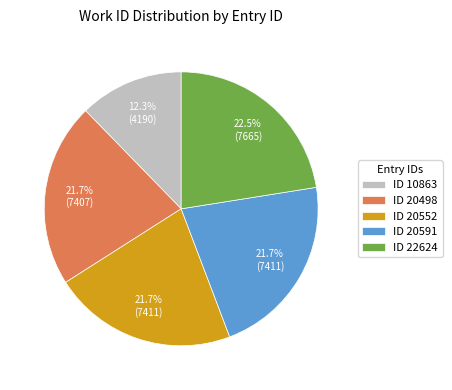

What percentage is NOT represented by ID 20591?

78.3%